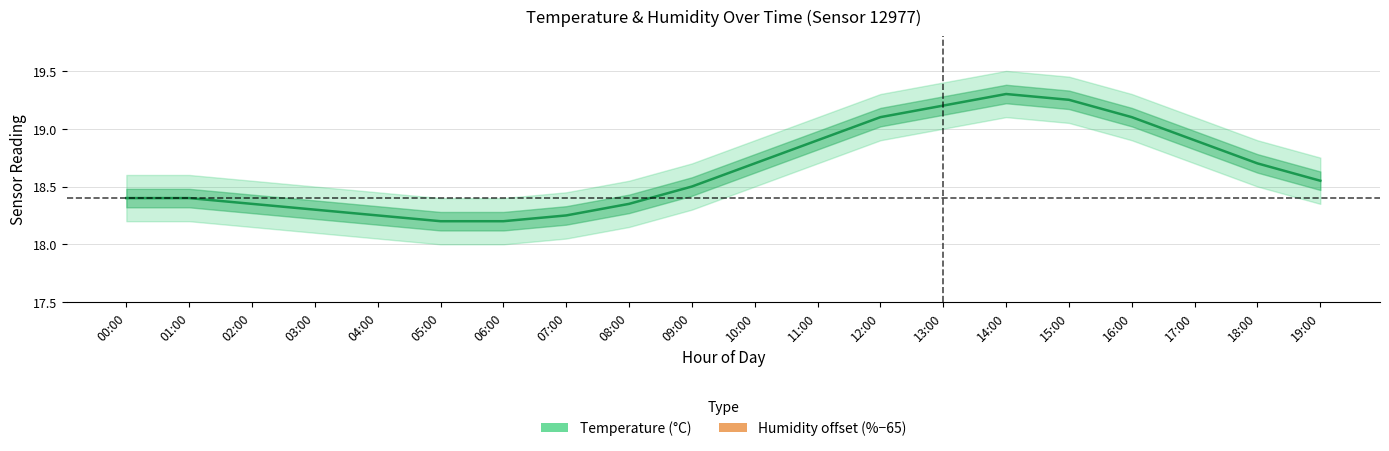

What is the highest value of the Humidity offset (% - 65) series?

1.6